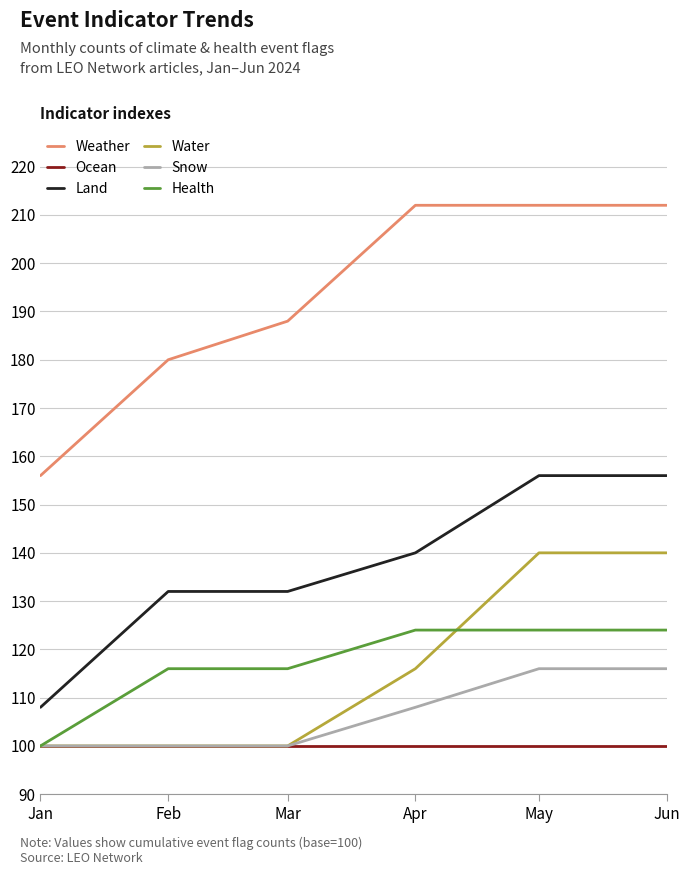

The Ocean series shows 100 at Mar. True or false?

True